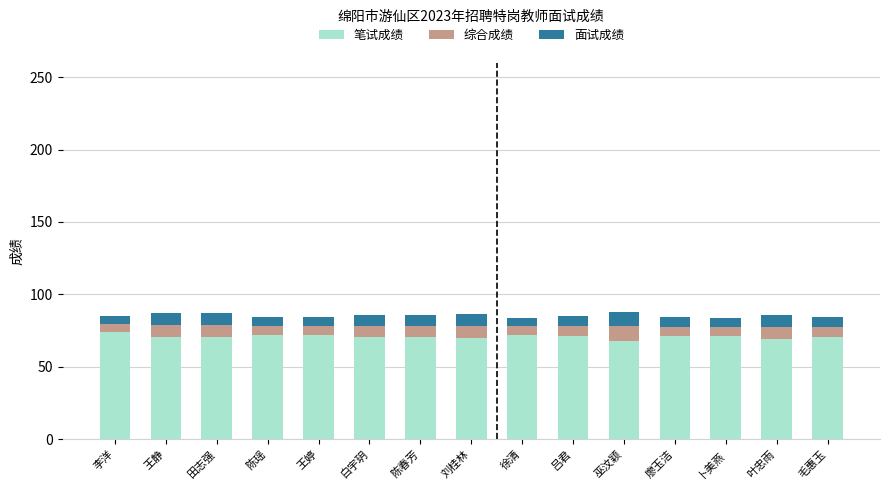

What is the total value across all series at 叶忠雨?

85.6